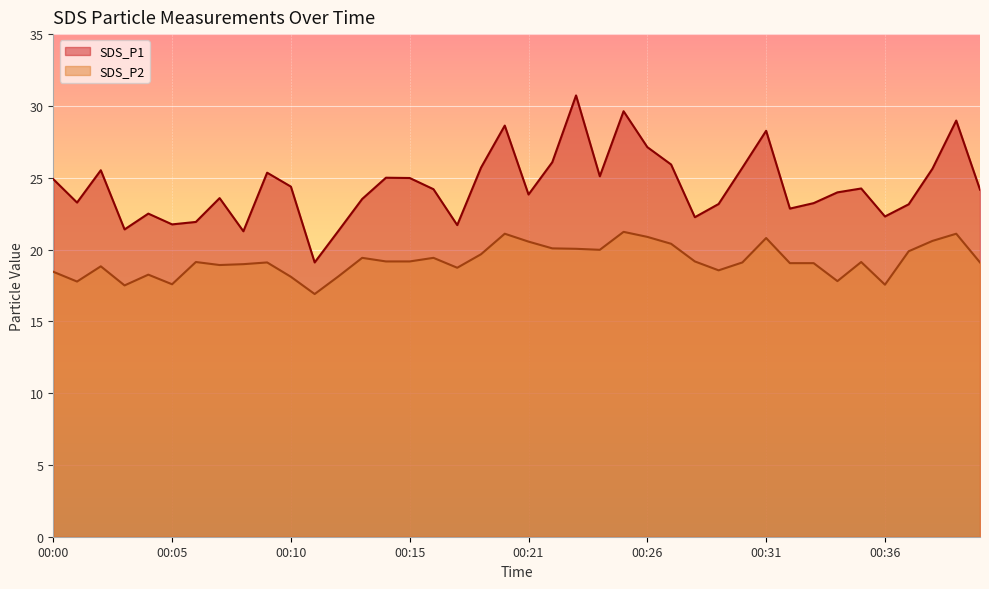

What is the difference between the maximum and minimum values in the SDS_P2 series?

4.3